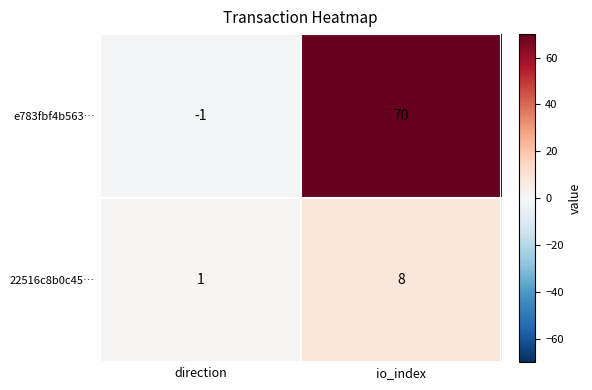

Between direction and io_index, which series saw the biggest shift?

e783fbf4b563…